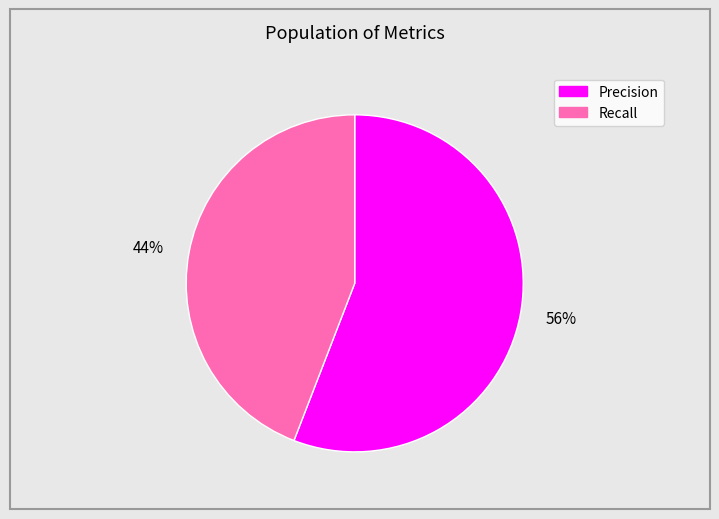

Which has a higher value, 56% or 44%?

56%